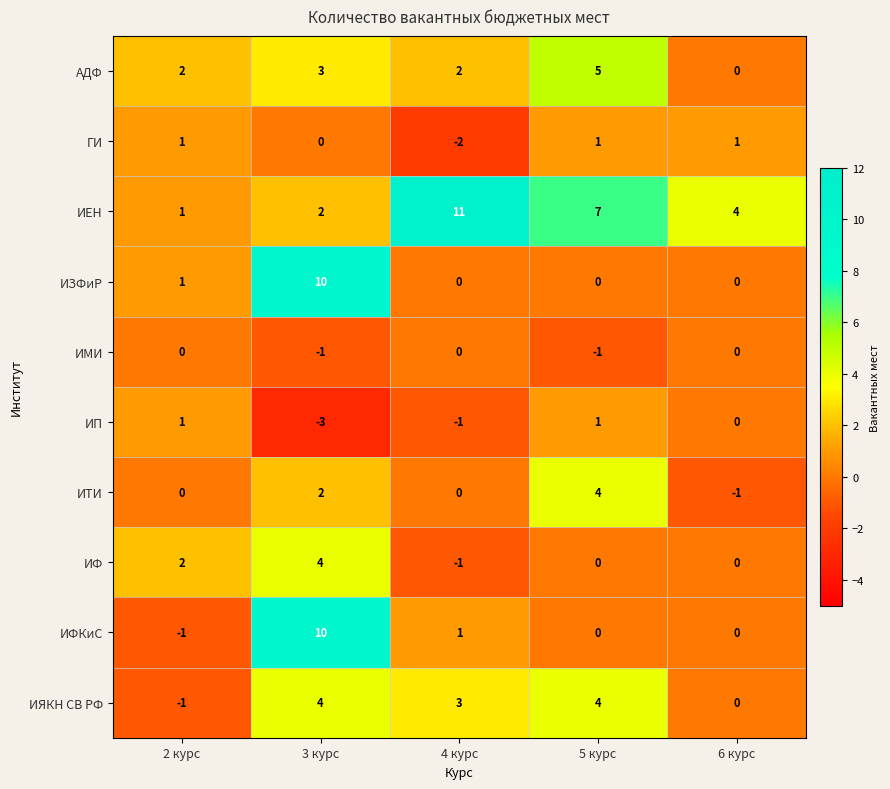

What is the difference between the highest and lowest values at 3 курс?

13